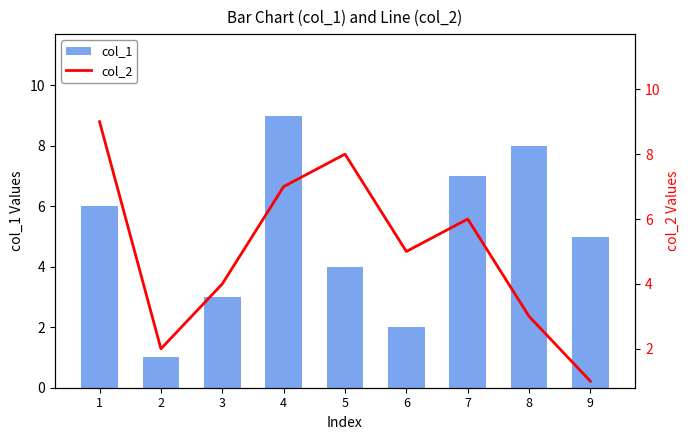

Reading right to left, extract all data points from this chart.

col_1: 9=5	8=8	7=7	6=2	5=4	4=9	3=3	2=1	1=6
col_2: 9=1	8=3	7=6	6=5	5=8	4=7	3=4	2=2	1=9